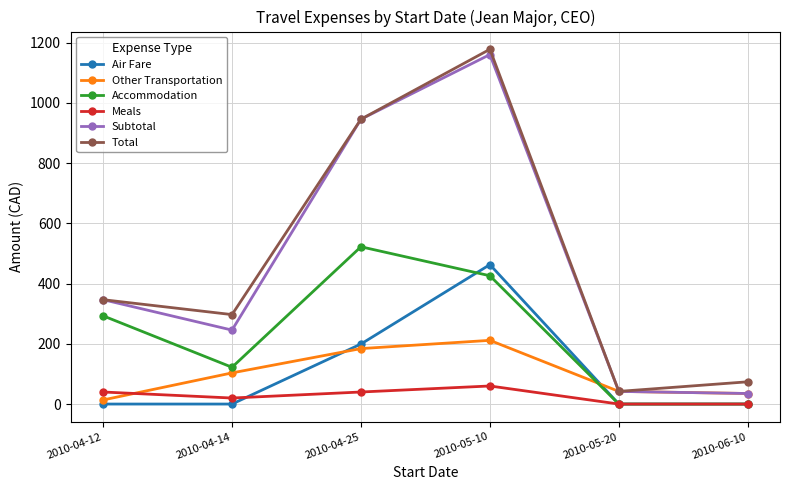

Between 2010-04-14 and 2010-04-25, which series saw the biggest shift?

Subtotal